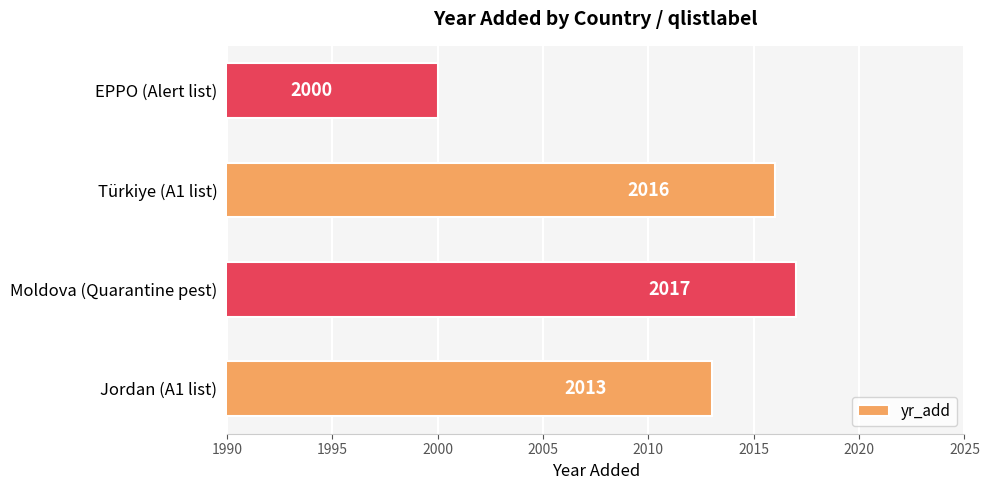

Does the chart contain stacked bars?

No